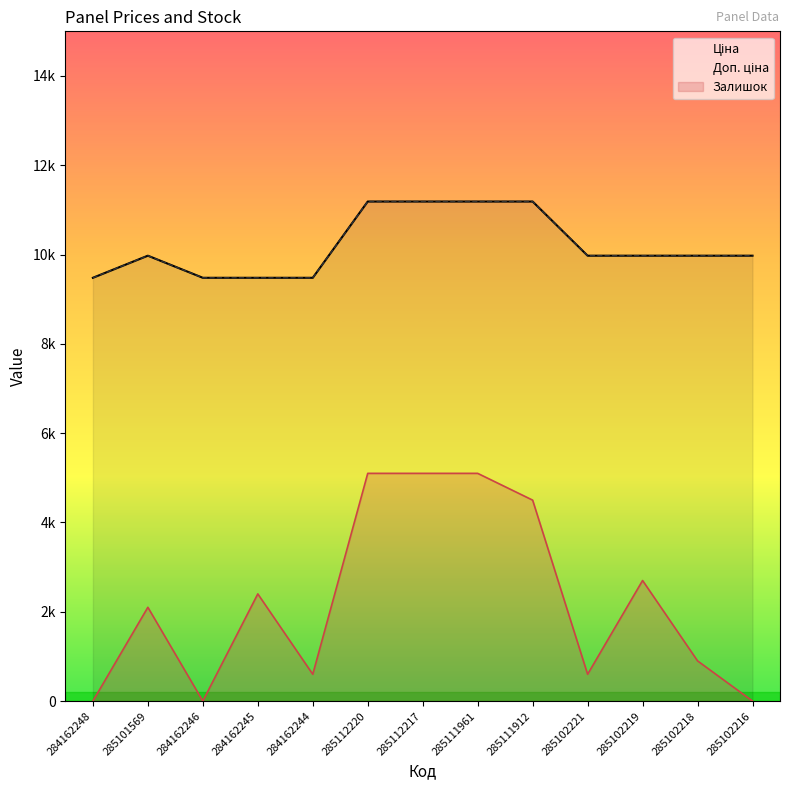

True or false: Ціна has more than 1 points higher than both neighbors.

False